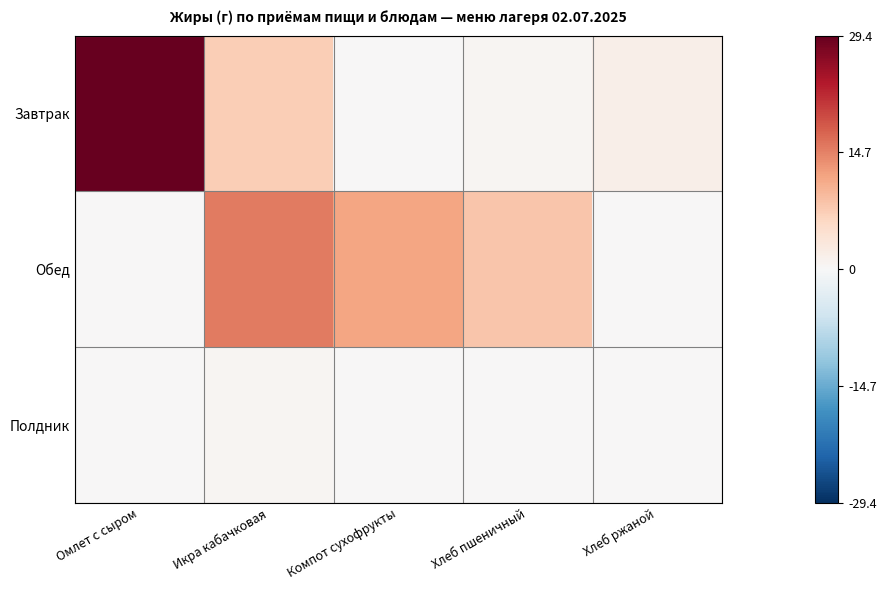

At which category is the sum across all series the highest?

Омлет с сыром